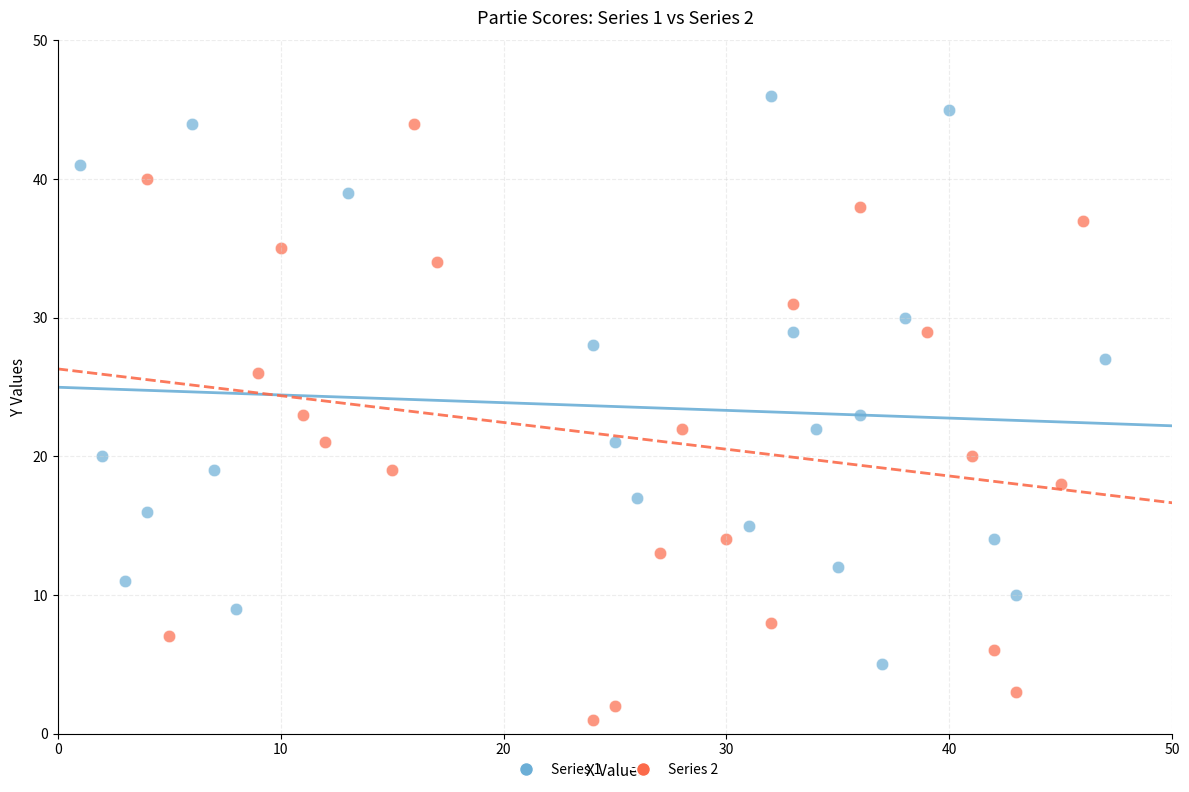

Which series reaches the maximum Y coordinate?

Series 1